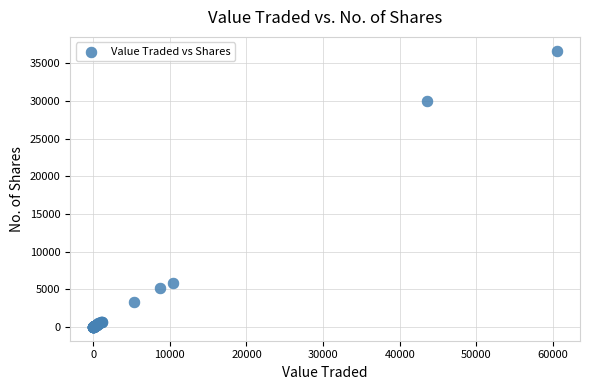

What Y value in the scatter plot is closest to 18334?

30000